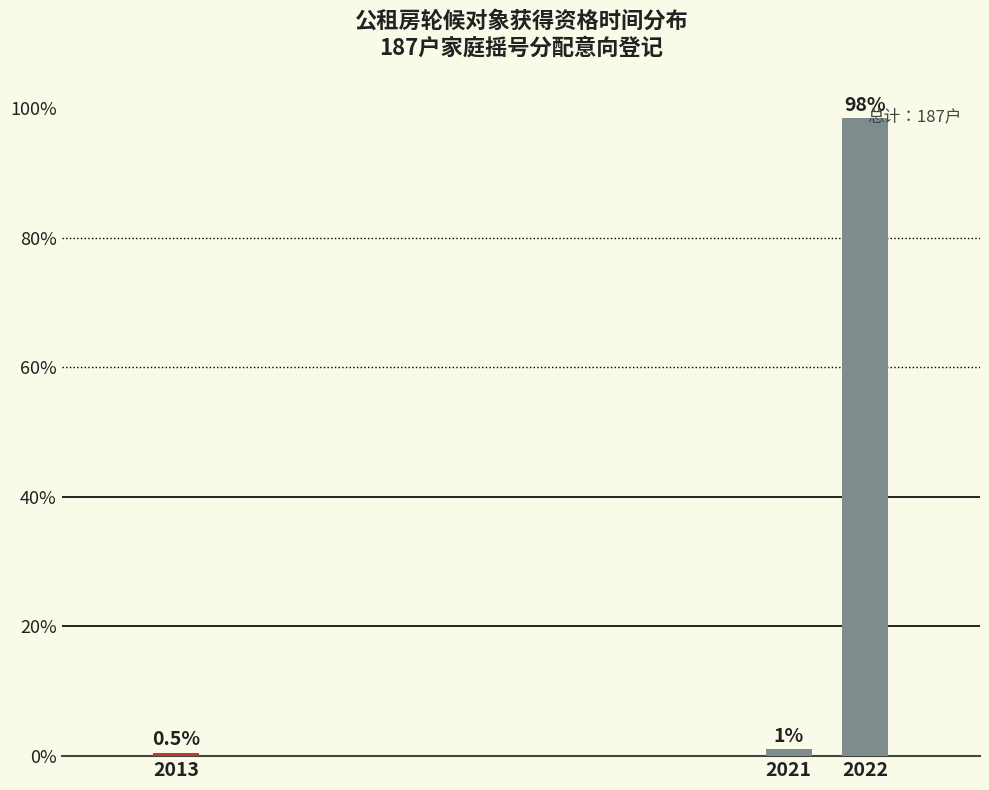

Where is the data nearest to the value 49?

2021